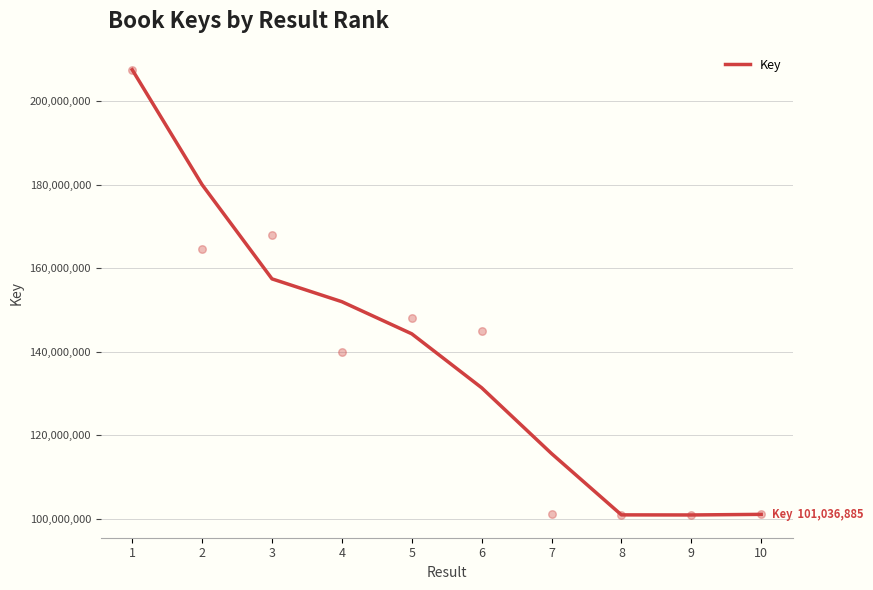

Between 10 and 9, which is larger?

10